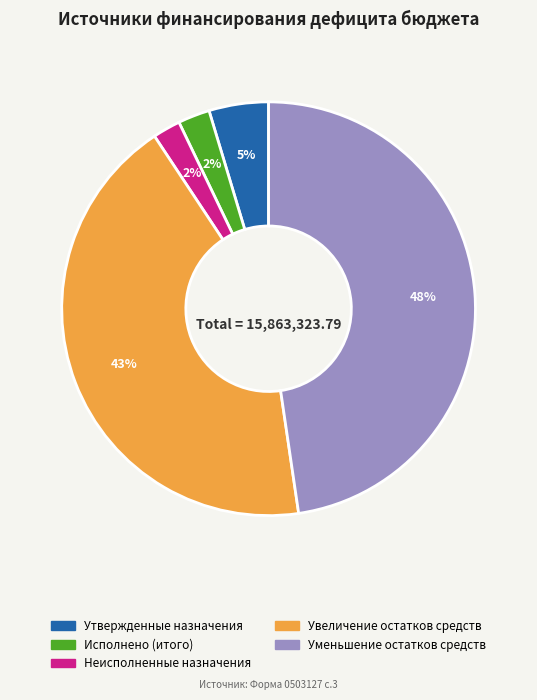

To the nearest percent, what portion does Утвержденные назначения represent?

5%